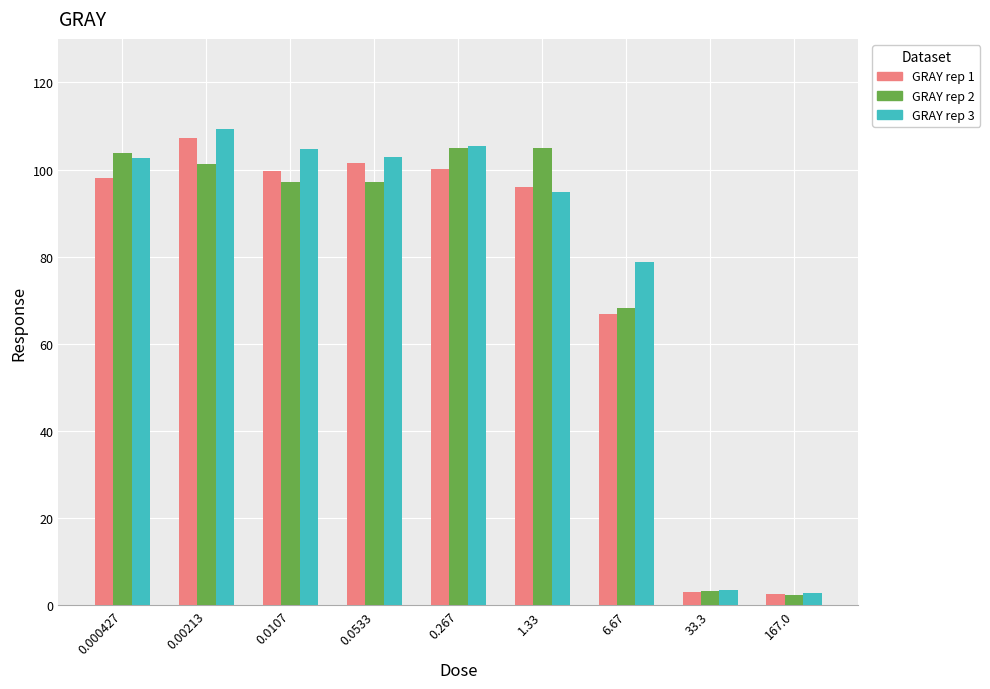

At which label is GRAY rep 1 closest to 54?

6.67